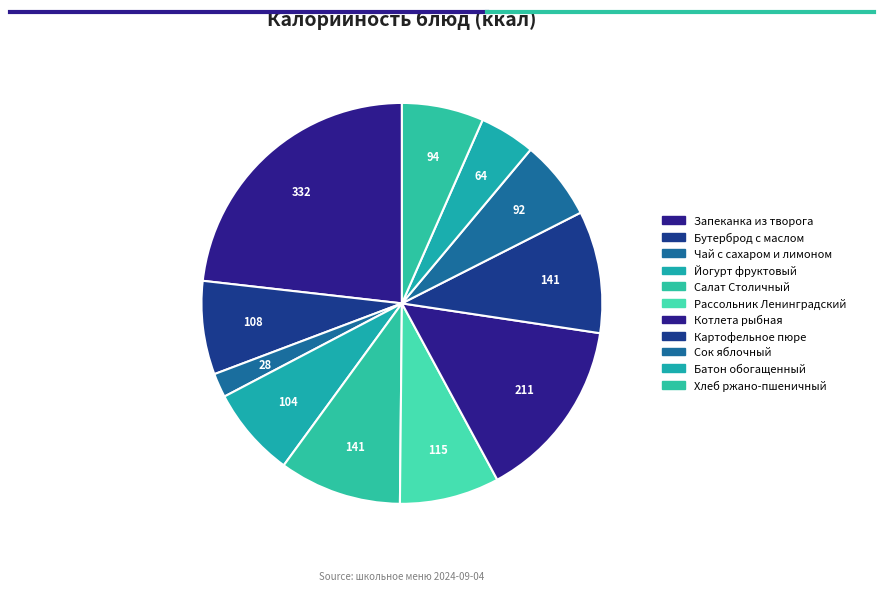

Does Сок яблочный represent more than half of the total?

No